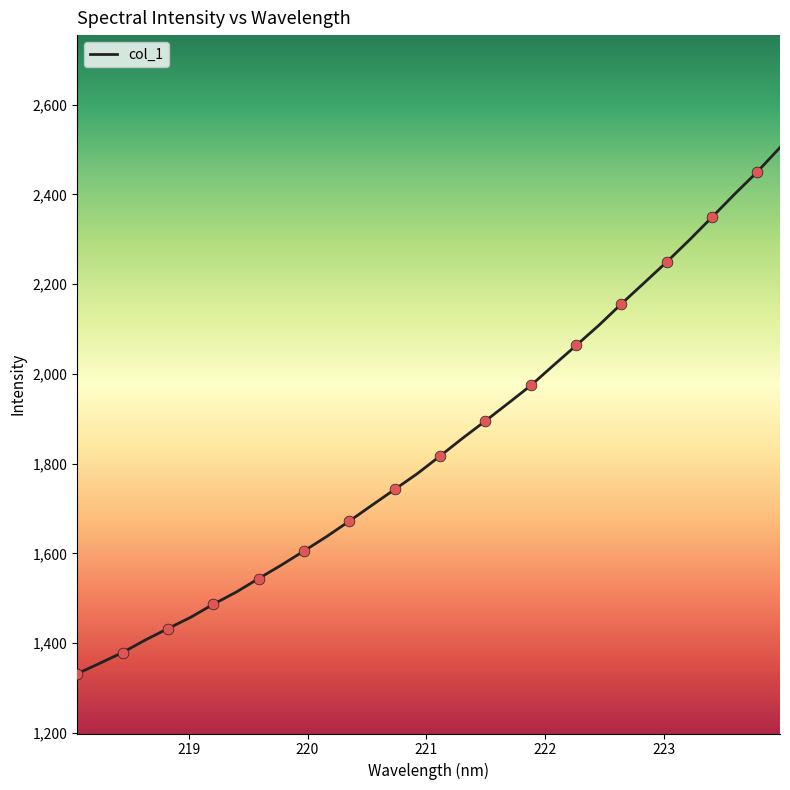

What is the smallest value displayed?

1331.7